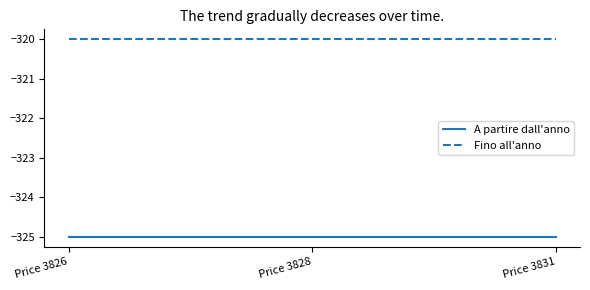

What is the average value of the A partire dall'anno series?

-325